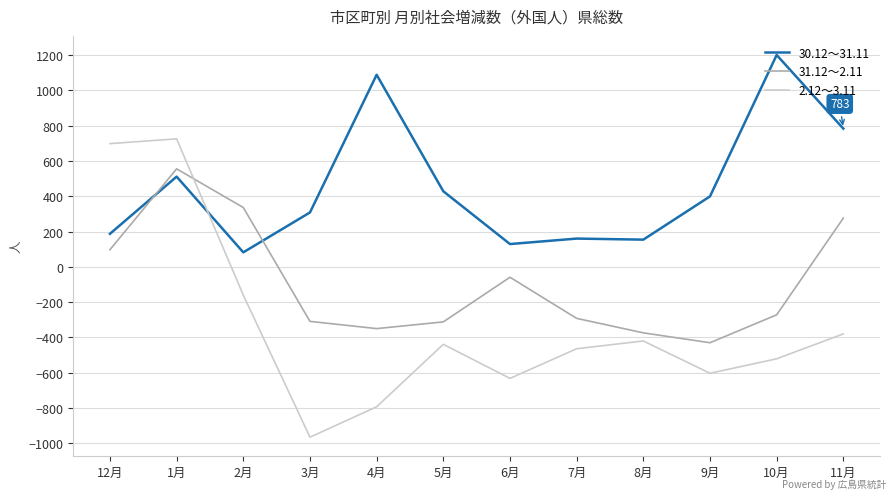

Between 12月 and 8月, which series saw the biggest shift?

2.12～3.11